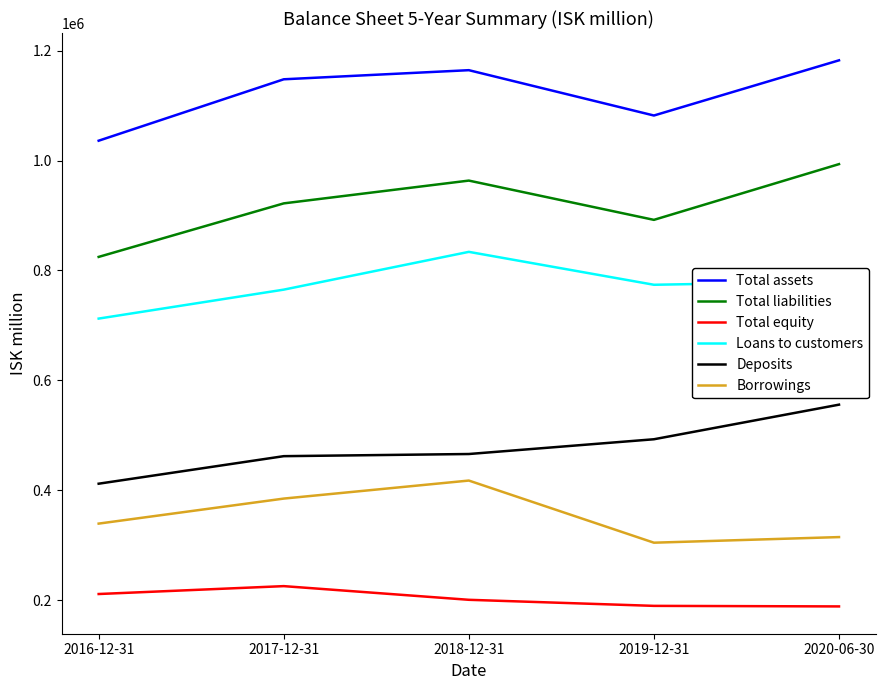

What is the difference between the highest and lowest values at 2020-06-30?

993422